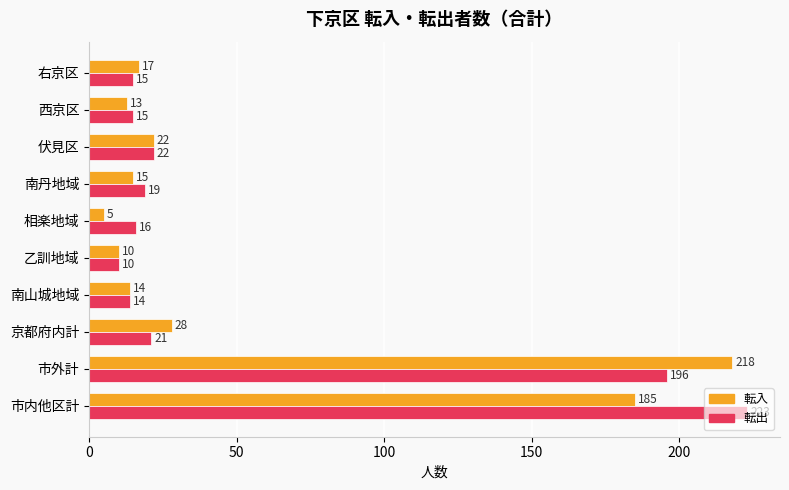

List the series in order of their overall mean, lowest first.

転入, 転出